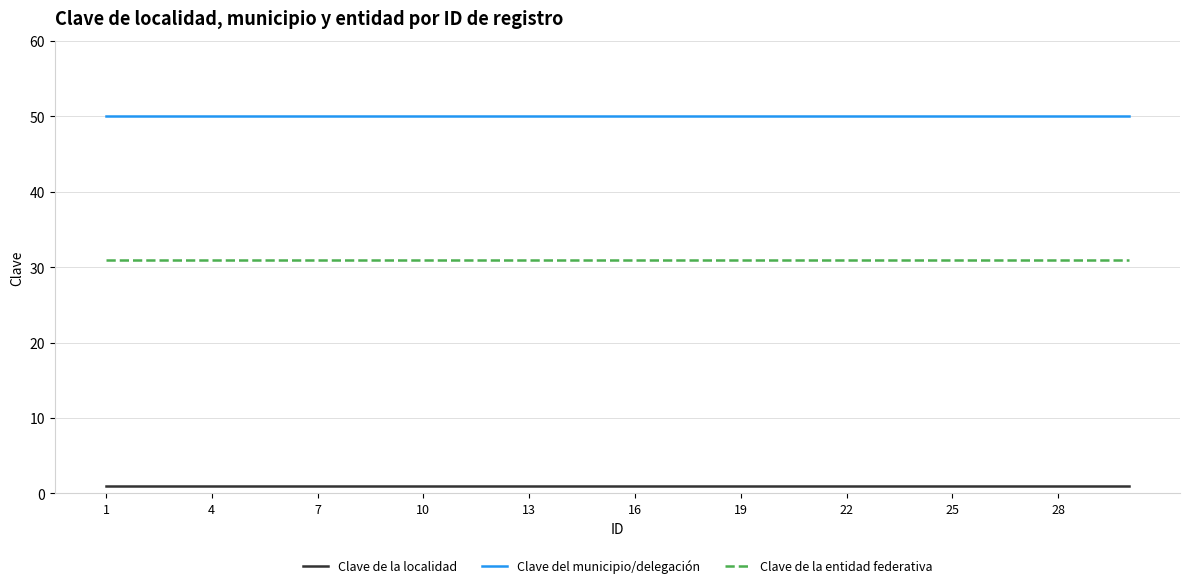

True or false: Clave de la localidad and Clave de la entidad federativa intersect in this chart.

False